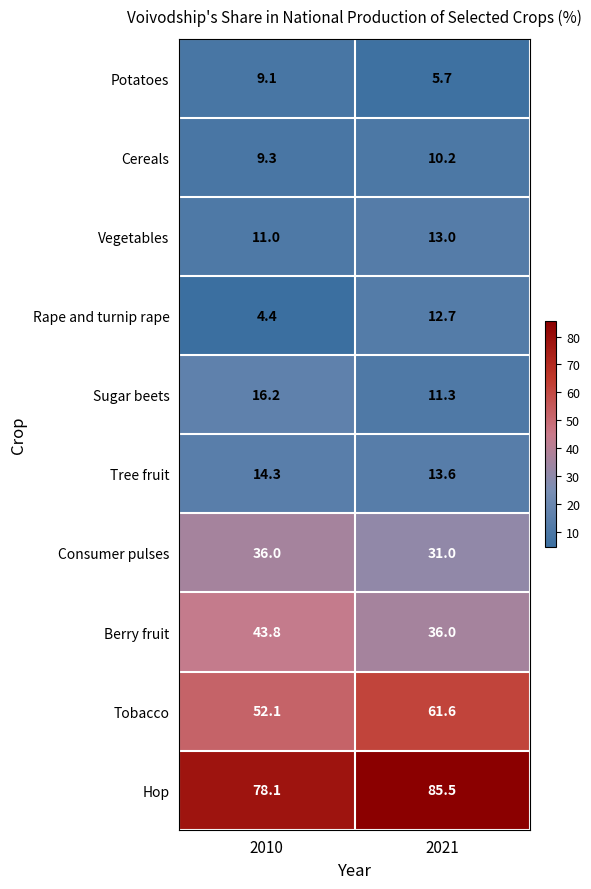

What is the difference between the Sugar beets values at 2021 and 2010?

4.9